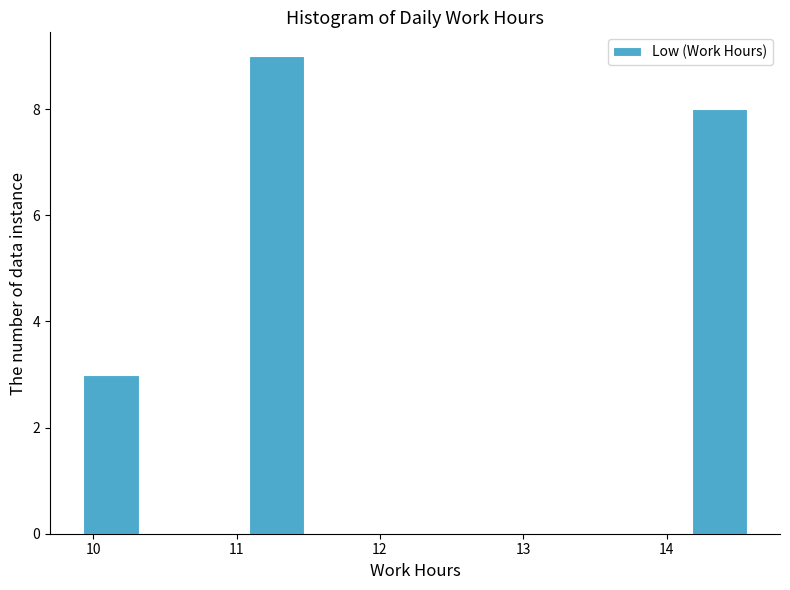

Read against the x-axis, roughly where is the centre of the tallest bar?

11.3